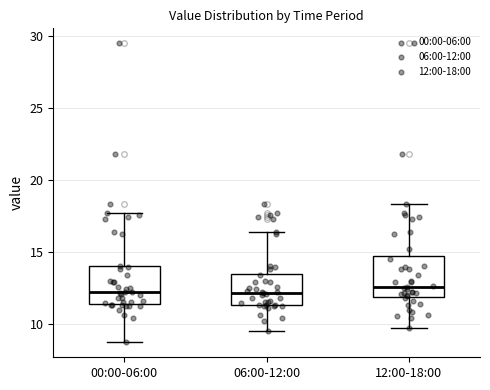

Where is the upper edge of the box for 12:00-18:00 on the y-axis? The values are not printed on the chart, so give them approximately, as read against the axis.

14.5